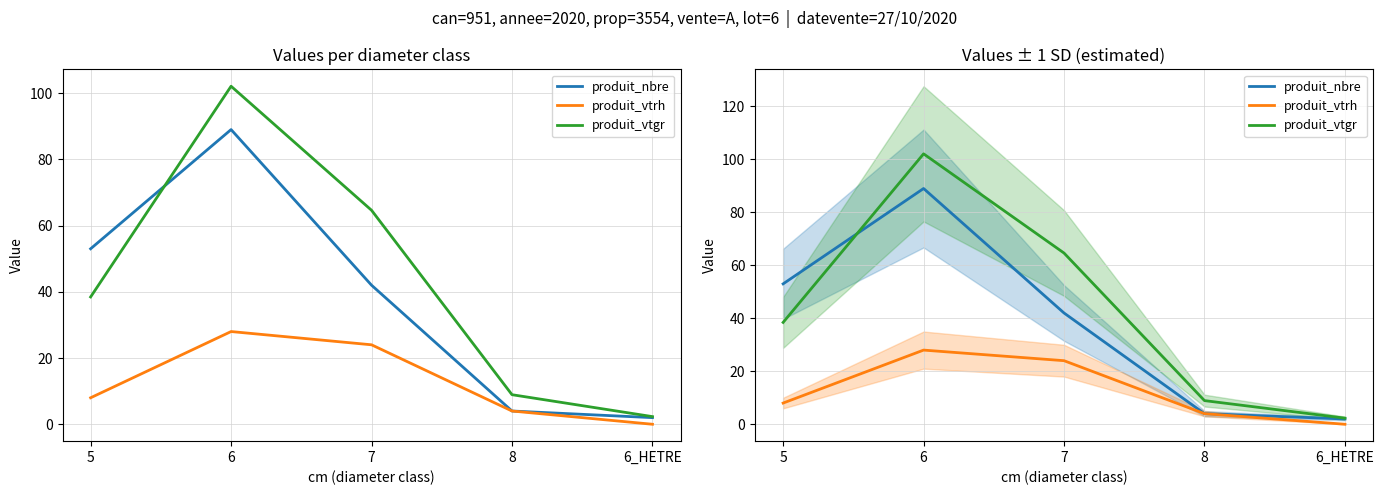

What is the average value of the produit_nbre series?

38.0